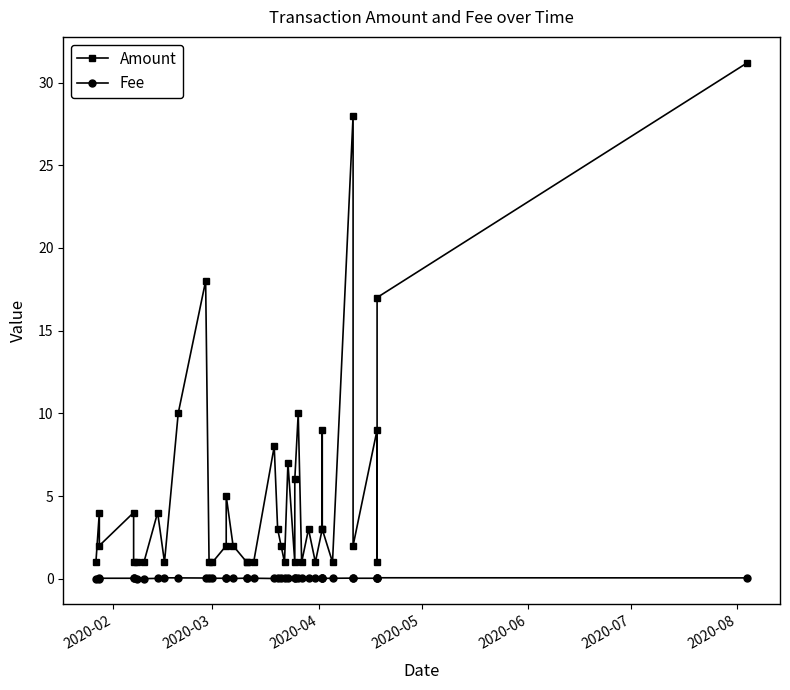

What is the minimum value for Amount?

1.0